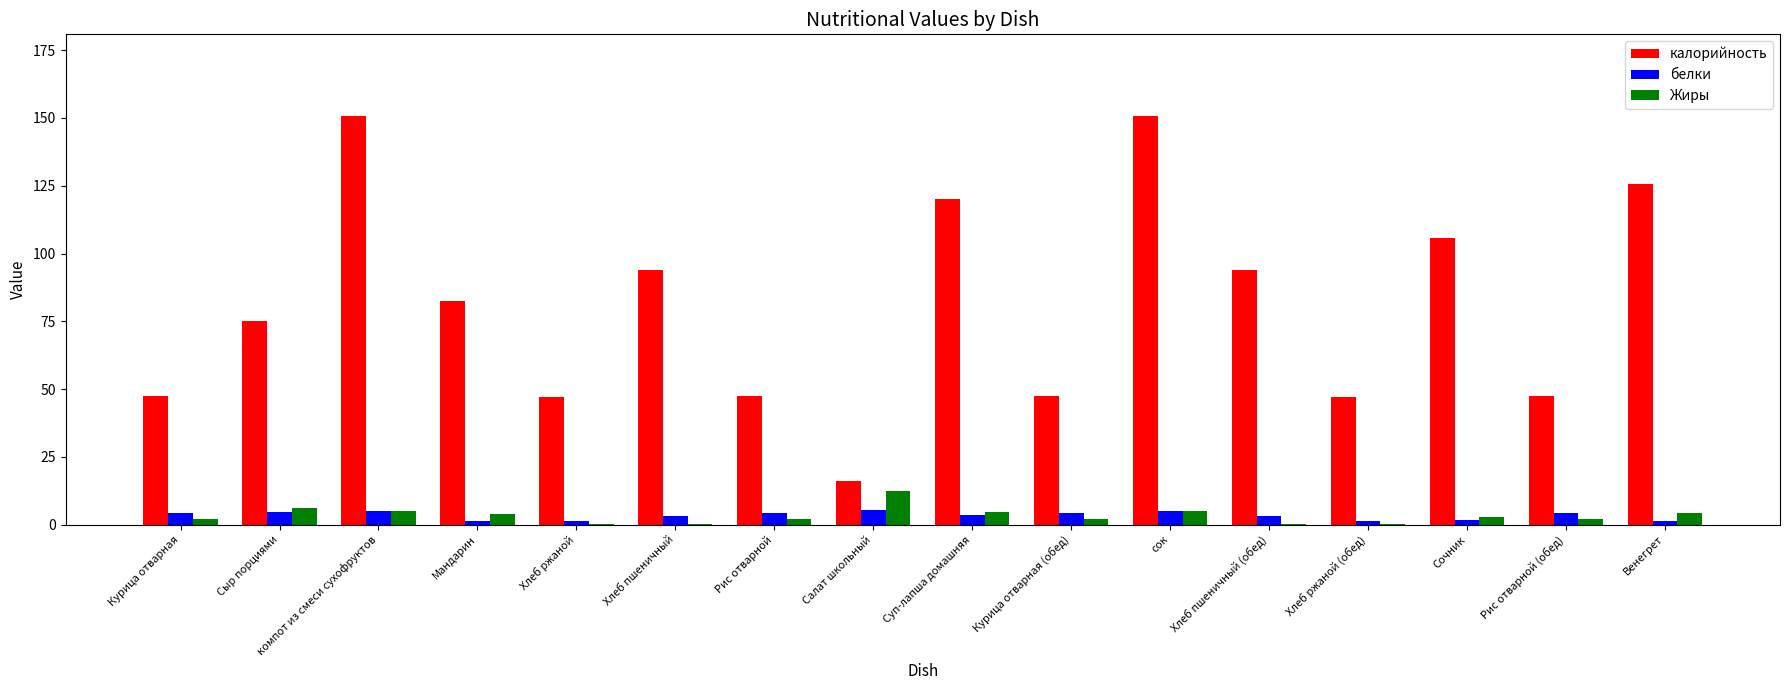

Between Мандарин and Рис отварной, which series saw the biggest shift?

калорийность